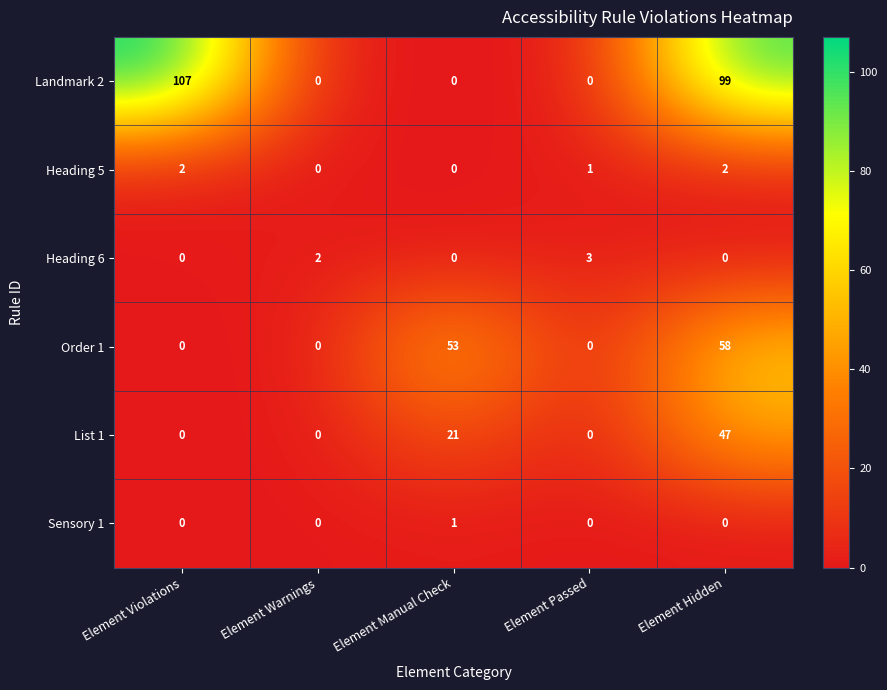

What is the difference between the highest and lowest values at Element Hidden?

99